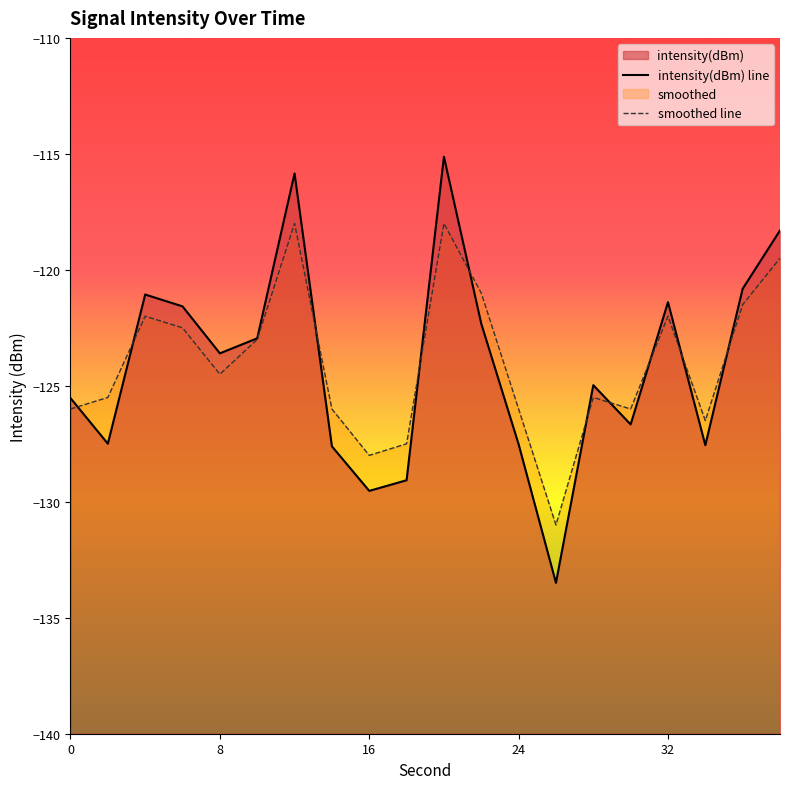

Does the chart have visible grid lines?

No